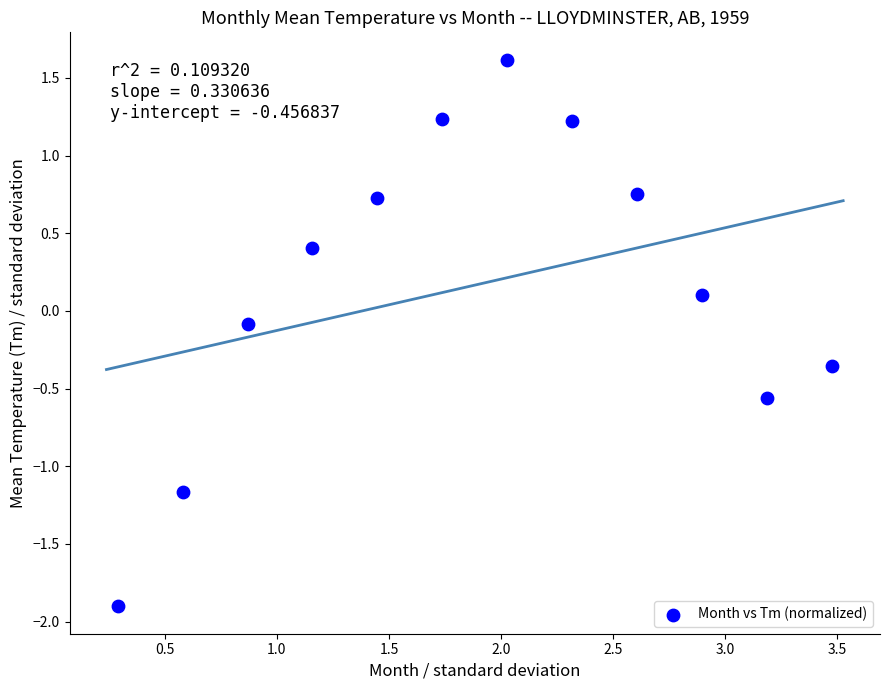

What is the range of X values (max minus min)?

3.2